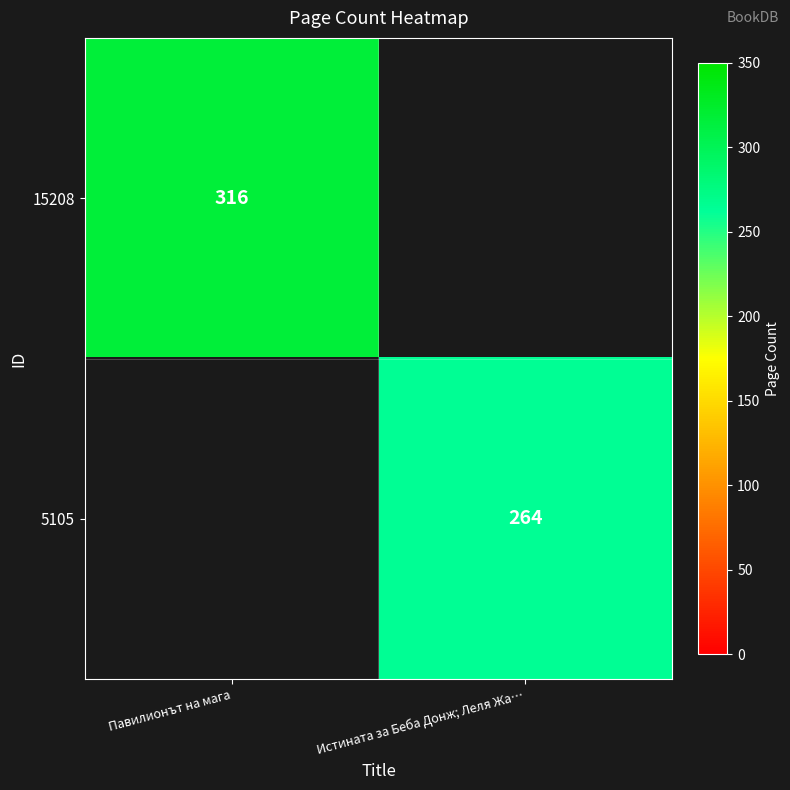

Between Истината за Беба Донж; Леля Жа… and Павилионът на мага, which is larger?

Павилионът на мага